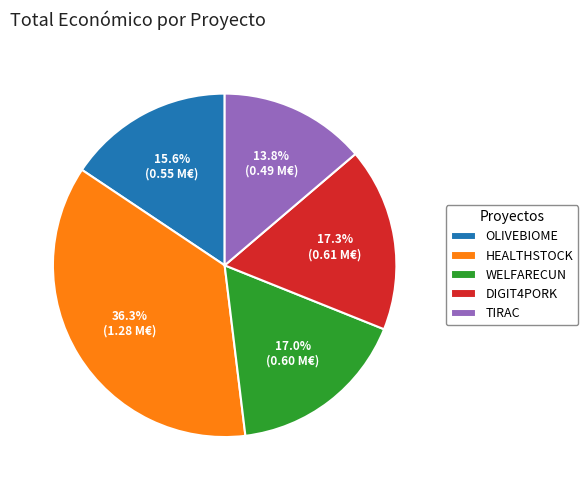

Does DIGIT4PORK account for over 50% of the chart?

No